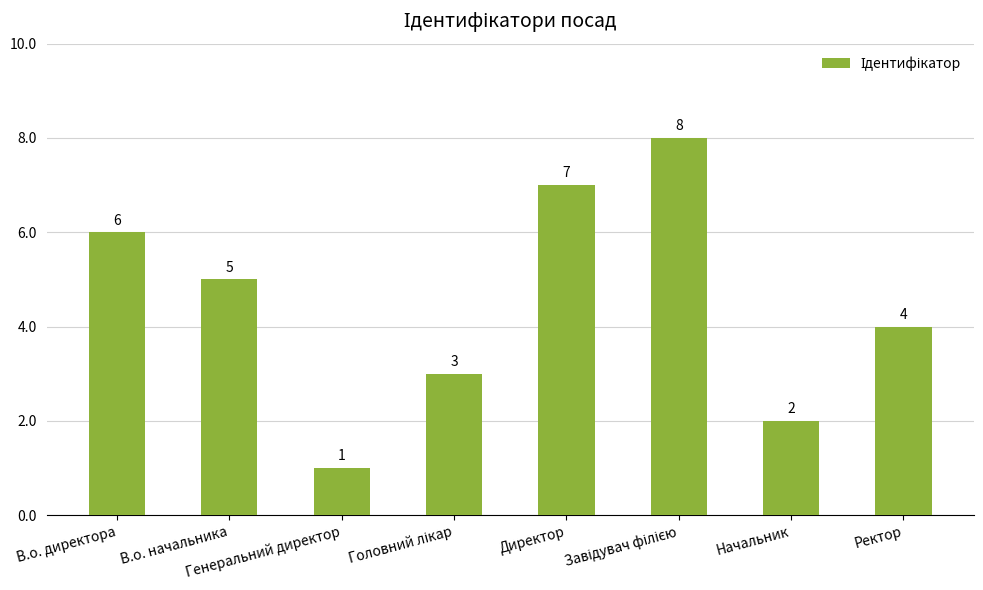

What is the maximum value shown in the chart?

8